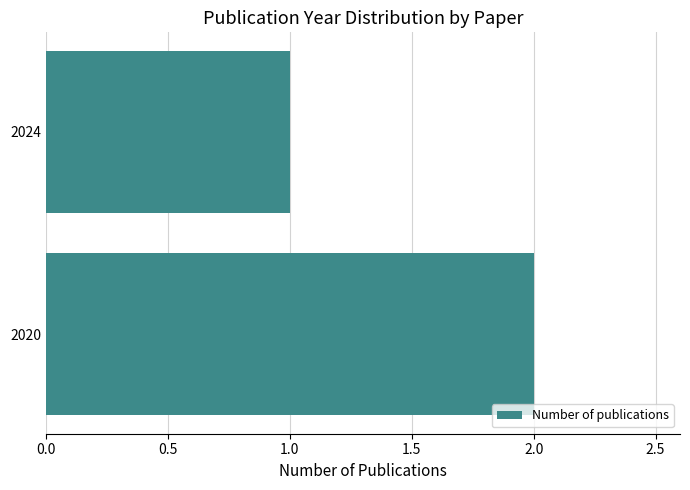

Which category has the highest value across all series?

2020